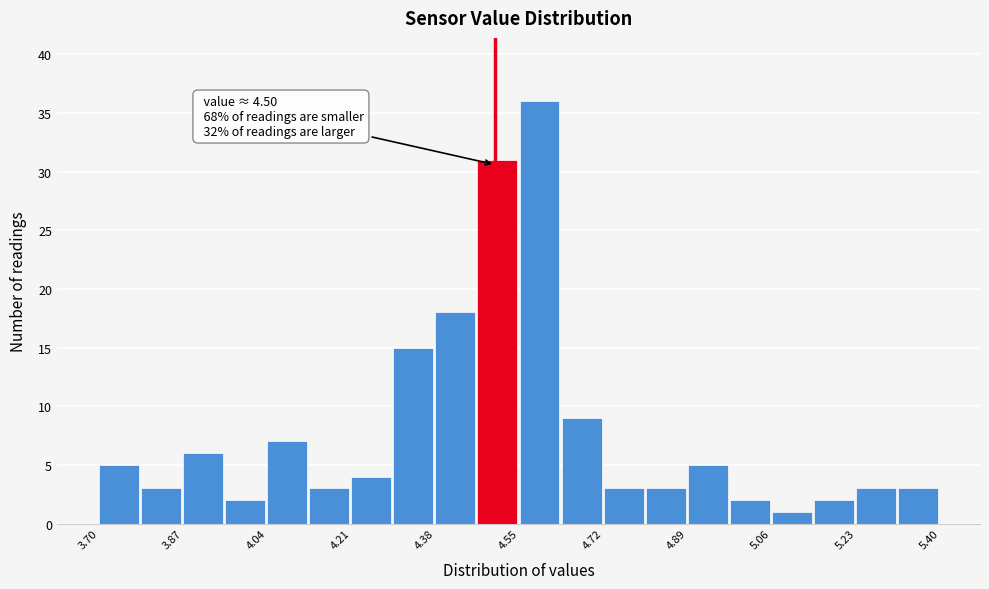

Which range on the x-axis has the tallest bar?

4.550 to 4.635